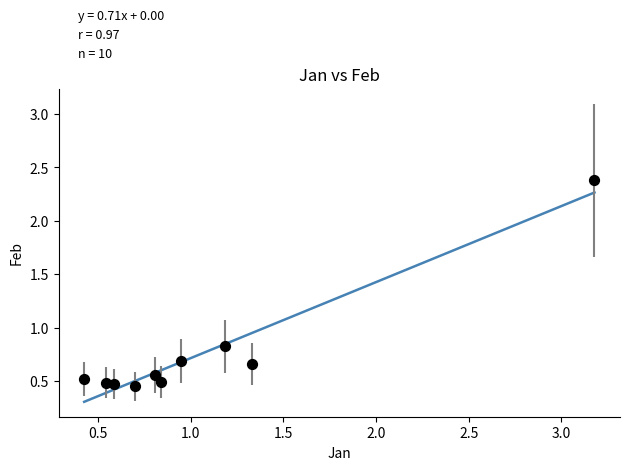

What is the range of Y values (max minus min)?

1.9